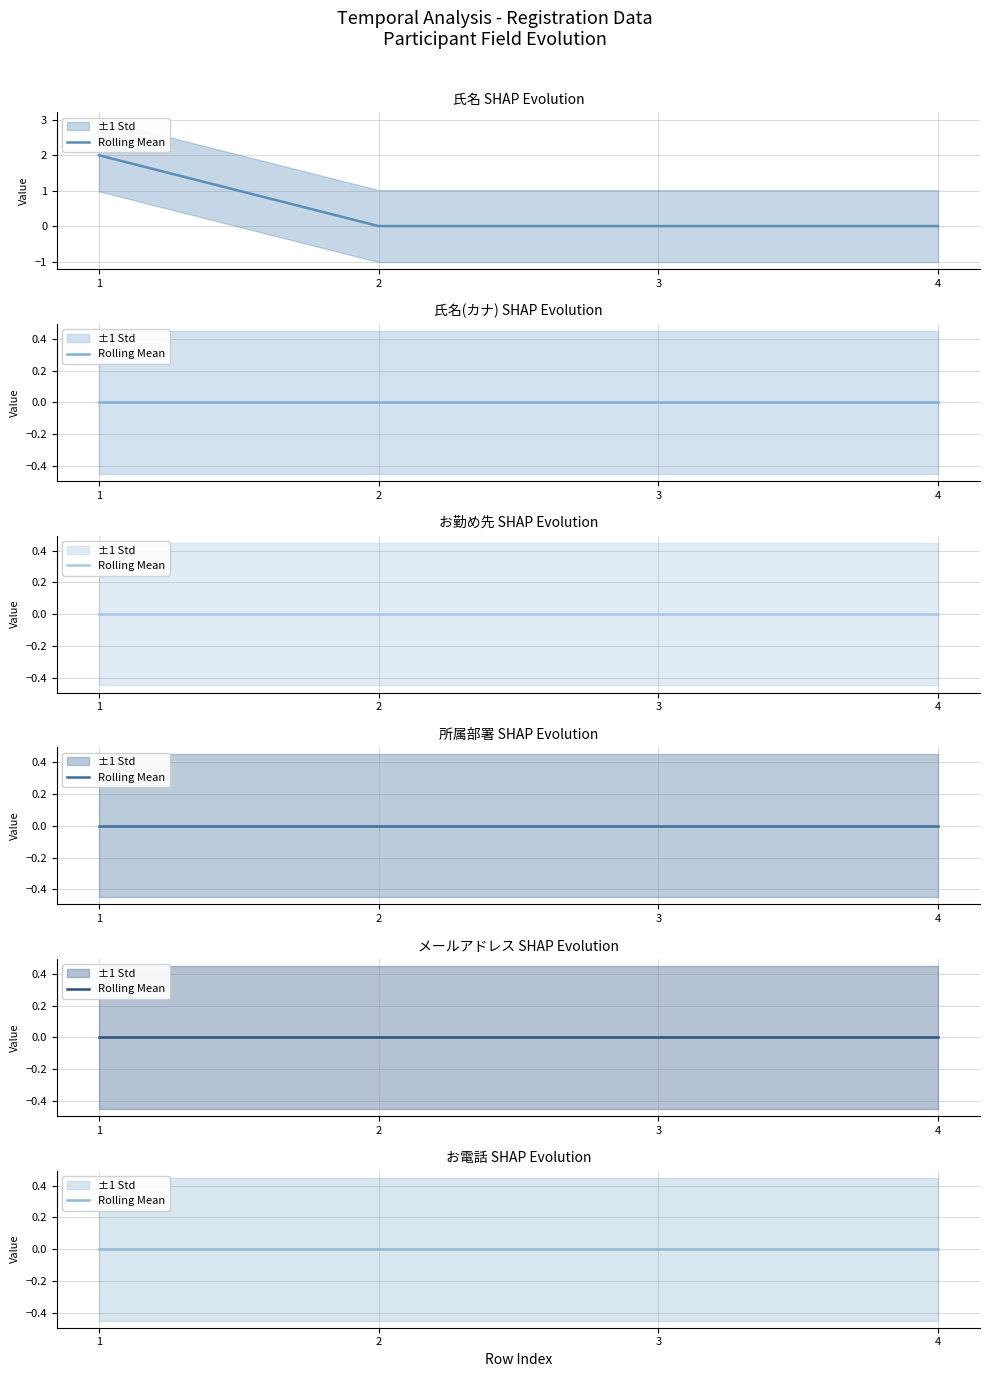

Which has a higher value, 2 or 3?

2